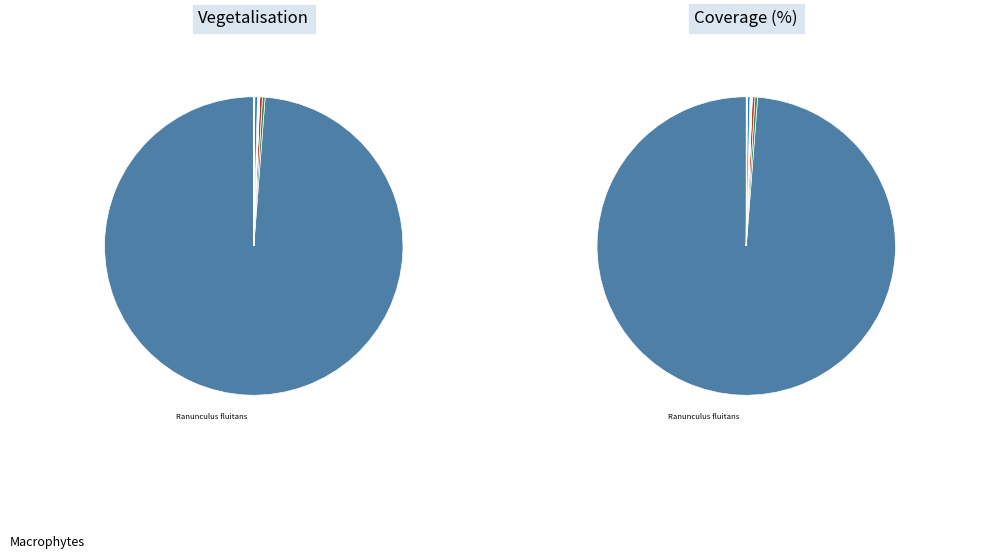

Which slice is the smallest?

Hildenbrandia rivularis